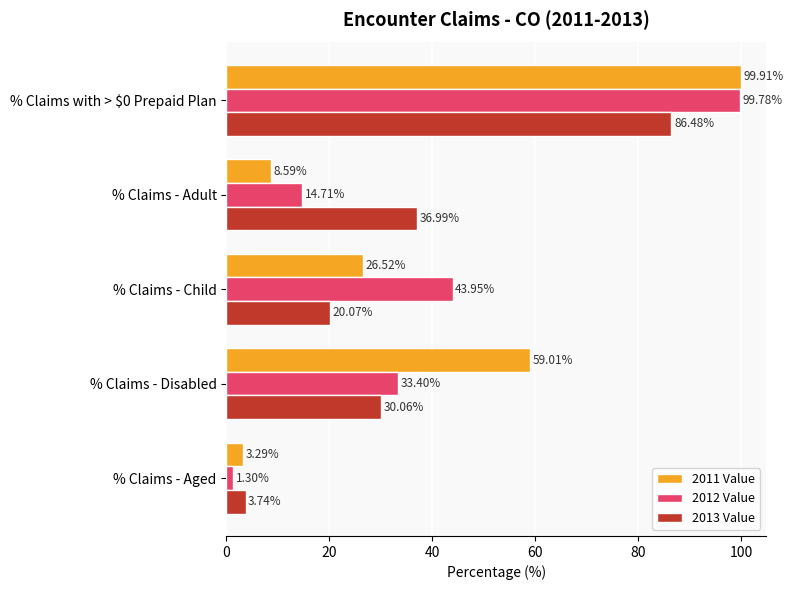

What is the difference between the 2013 Value values at % Claims - Child and % Claims - Aged?

16.3